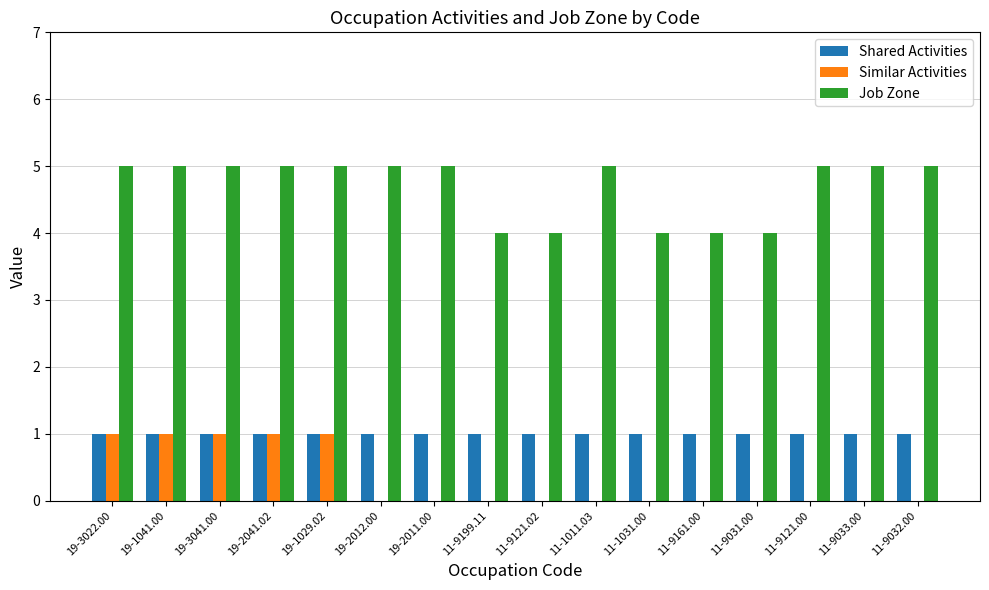

How many groups of bars are there?

16